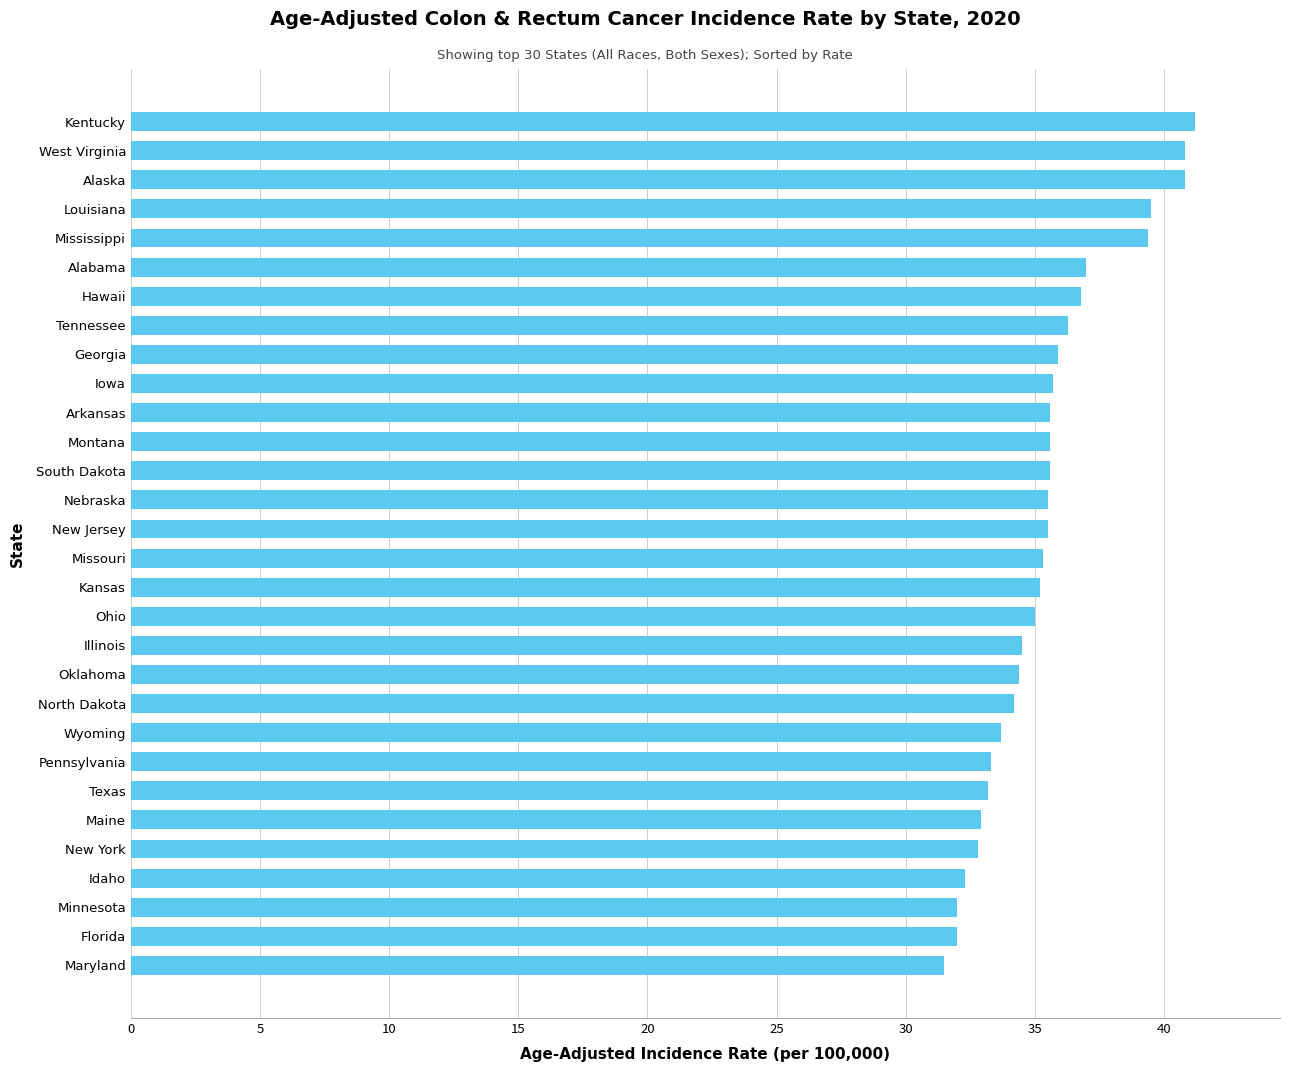

At which category does the chart reach its peak across all series?

Kentucky